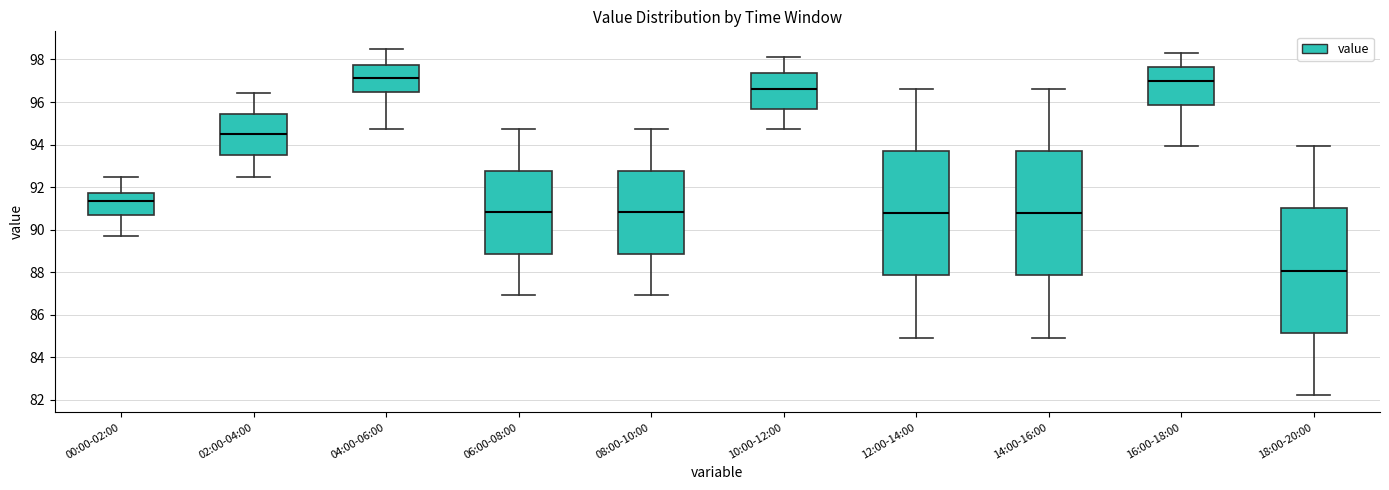

Reading left to right, transcribe this box plot: for each box, give where its median line is, the range the box spans, and where its two whiskers end, as read against the y-axis. The values are not printed on the chart, so give them approximately, as read against the axis.

00:00-02:00: median 91.4, box 90.6 to 91.8, whiskers 89.6 to 92.4
02:00-04:00: median 94.4, box 93.6 to 95.4, whiskers 92.4 to 96.4
04:00-06:00: median 97.2, box 96.4 to 97.8, whiskers 94.8 to 98.6
06:00-08:00: median 90.8, box 88.8 to 92.8, whiskers 87.0 to 94.8
08:00-10:00: median 90.8, box 88.8 to 92.8, whiskers 87.0 to 94.8
10:00-12:00: median 96.6, box 95.6 to 97.4, whiskers 94.8 to 98.2
12:00-14:00: median 90.8, box 87.8 to 93.6, whiskers 85.0 to 96.6
14:00-16:00: median 90.8, box 87.8 to 93.6, whiskers 85.0 to 96.6
16:00-18:00: median 97.0, box 95.8 to 97.6, whiskers 94.0 to 98.4
18:00-20:00: median 88.0, box 85.2 to 91.0, whiskers 82.2 to 94.0